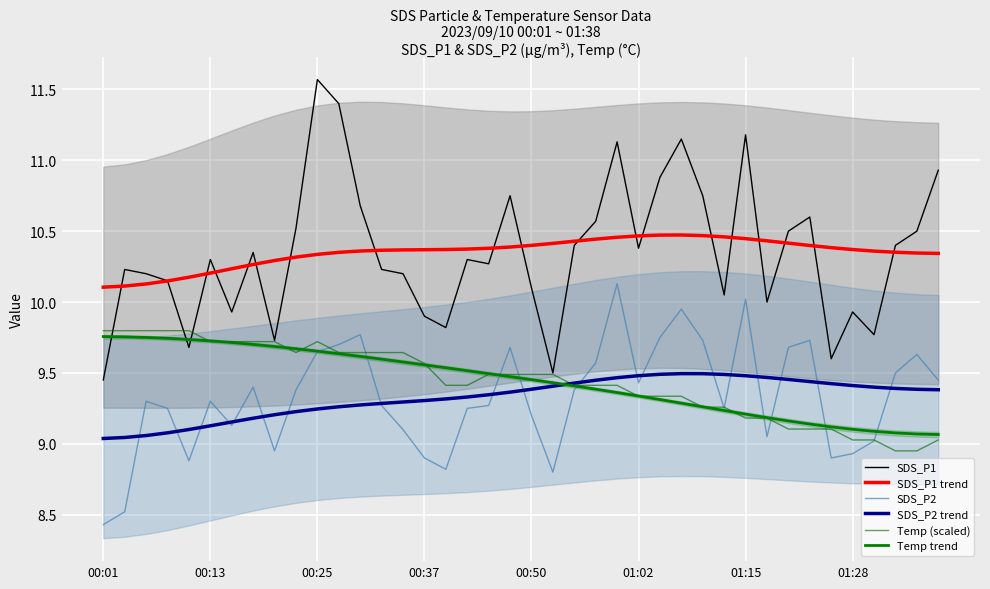

What is the difference between the maximum and minimum values in the Temp trend series?

0.7